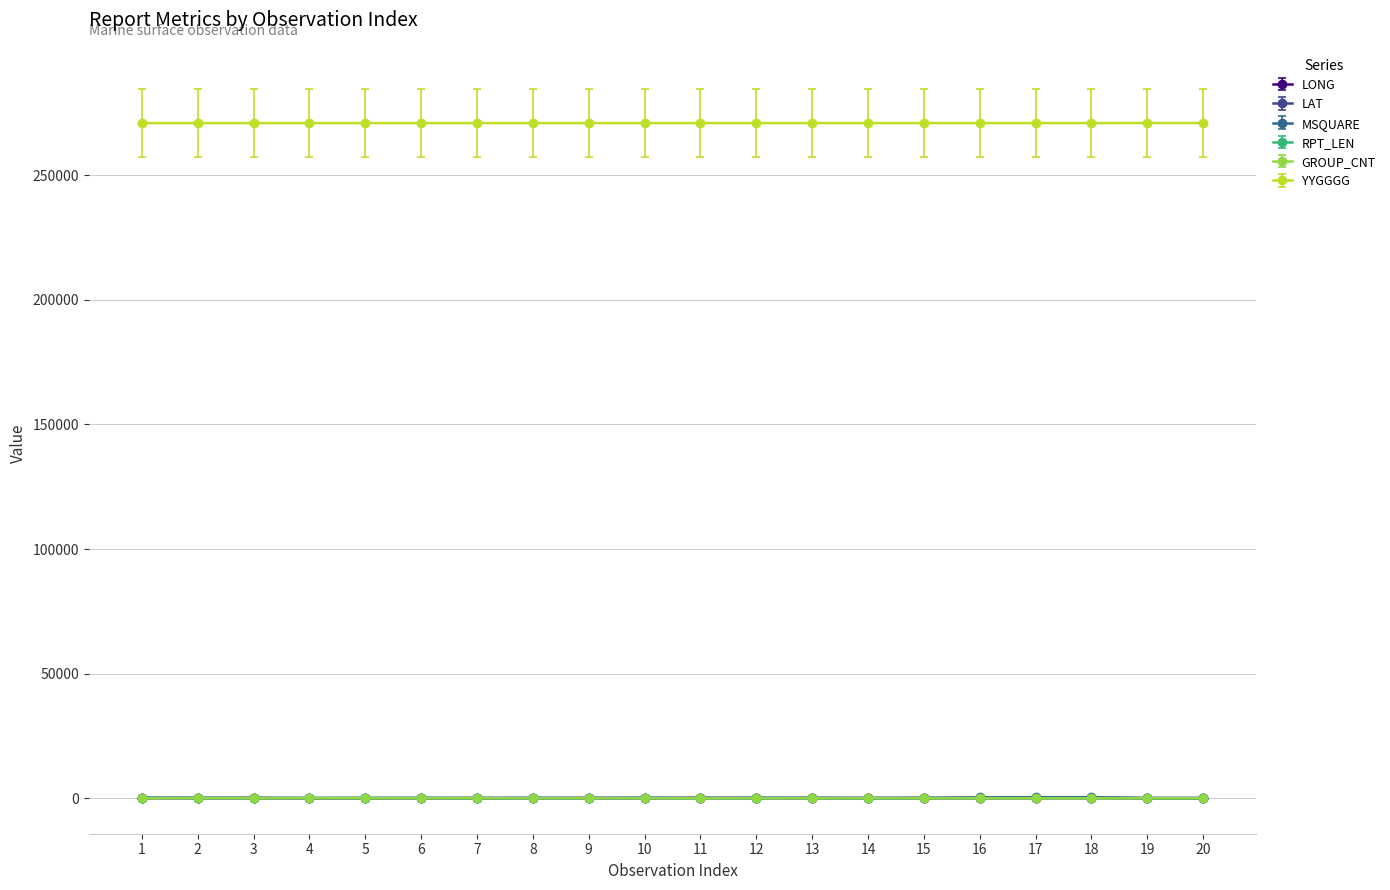

Which series has the largest total across all categories?

YYGGGG